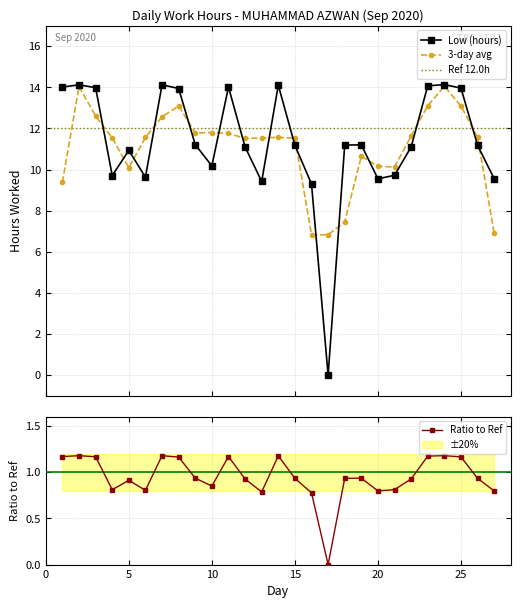

How many interior local valleys (lower than both neighbors) does the data have?

6